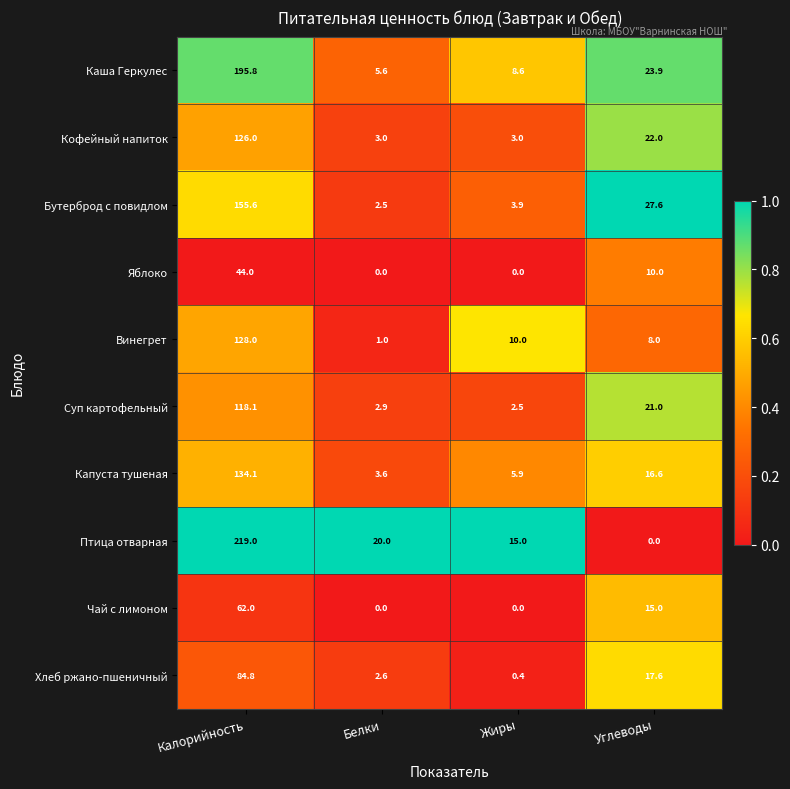

Is the value of Каша Геркулес at Углеводы greater than the value of Птица отварная at Жиры?

Yes